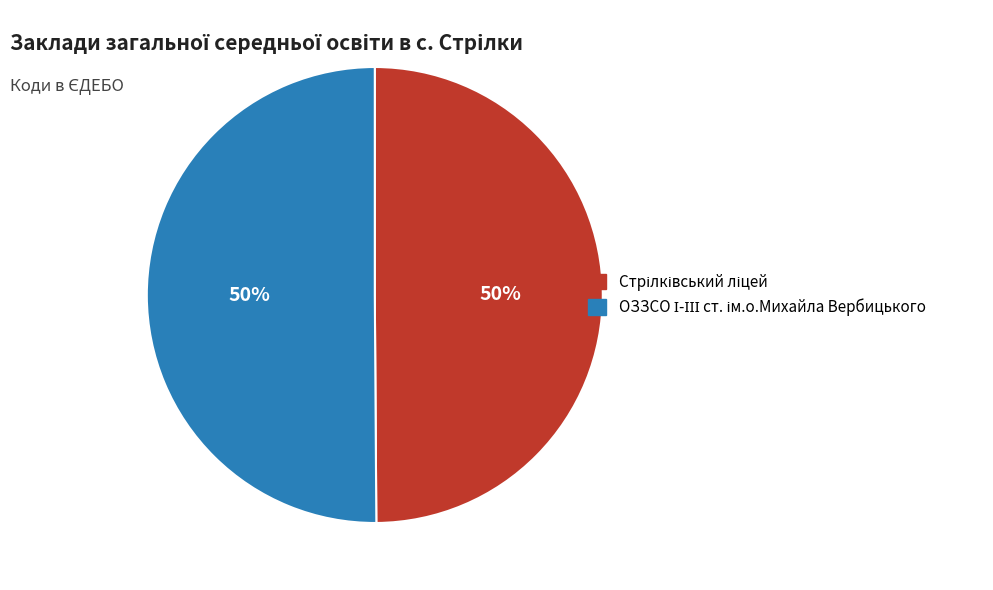

How many slices are in this pie chart?

2